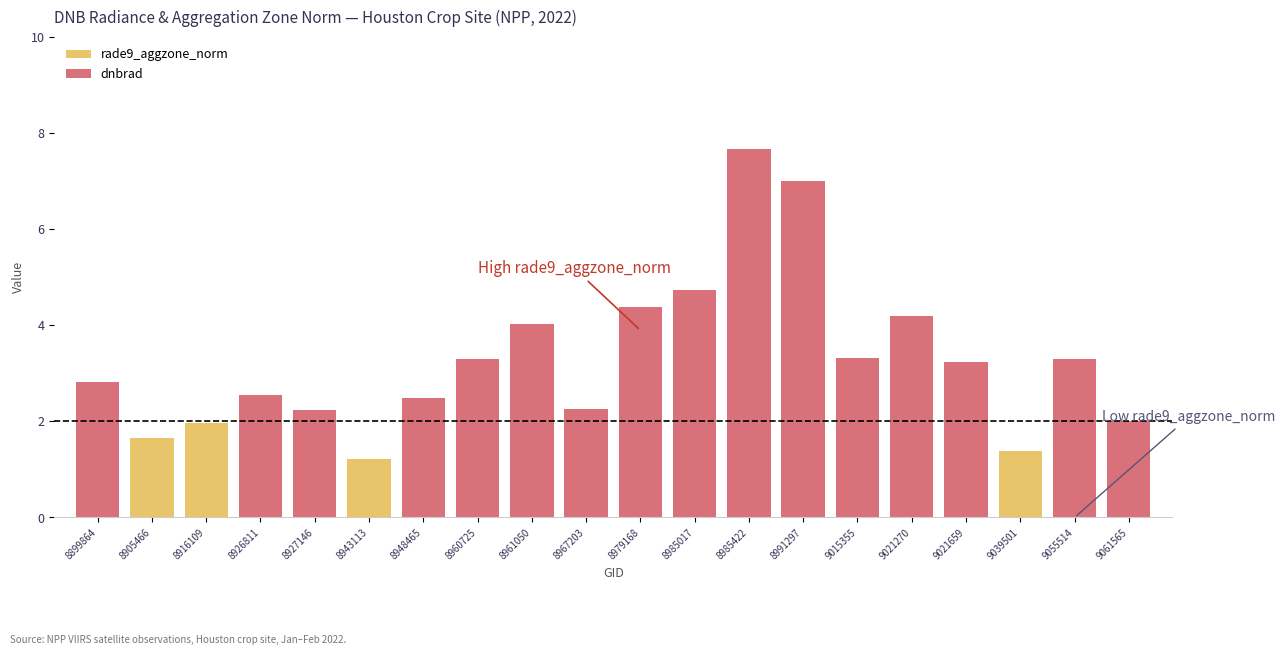

What is the difference between the highest and lowest values at 8916109?

0.2